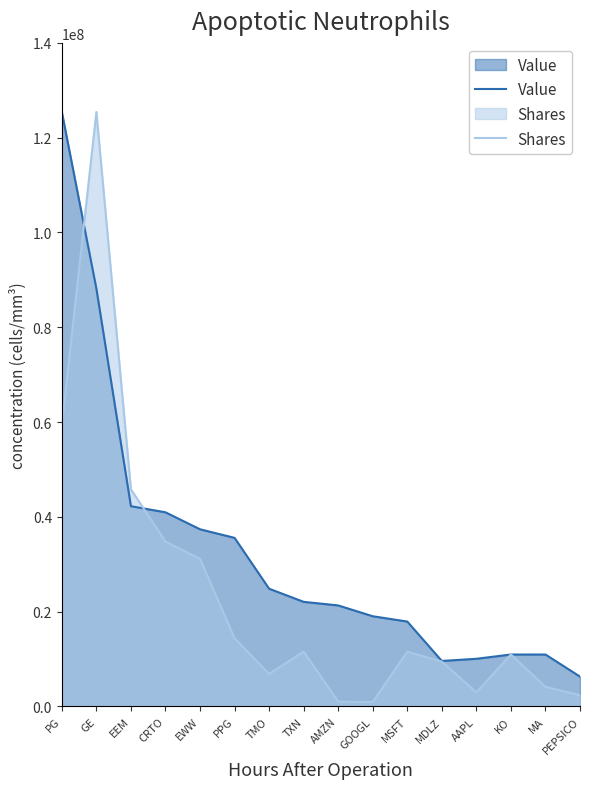

True or false: Value and Shares cross at least once.

True